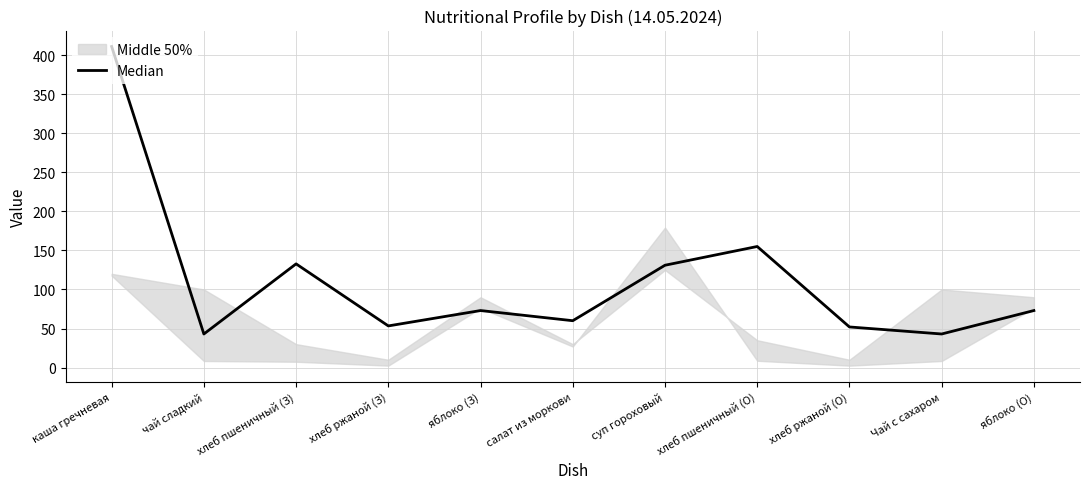

List the labels in order of value, largest first.

каша гречневая, хлеб пшеничный (О), хлеб пшеничный (З), суп гороховый, яблоко (З), яблоко (О), салат из моркови, хлеб ржаной (З), хлеб ржаной (О), чай сладкий, Чай с сахаром